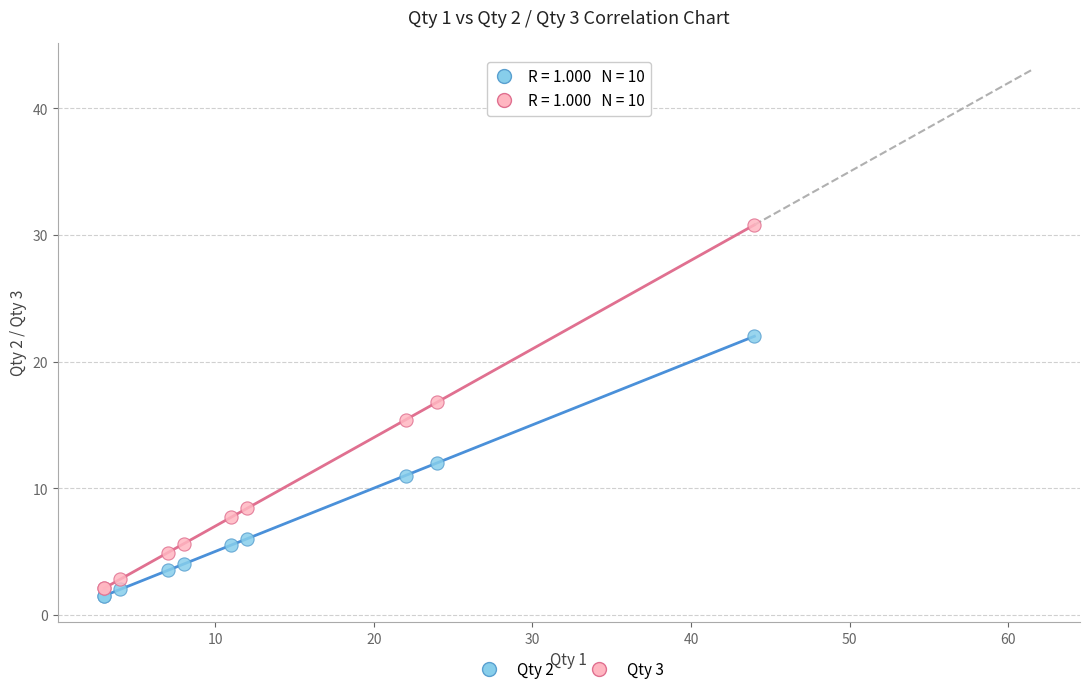

Which series contains the lowest Y value?

Qty 2